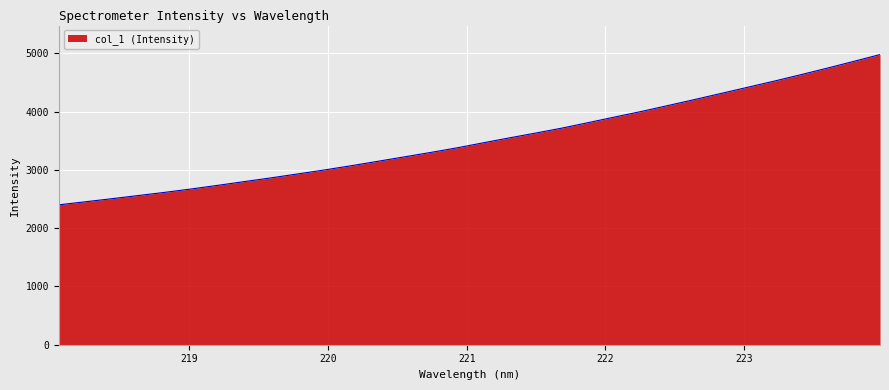

What is the greatest value displayed?

4978.5